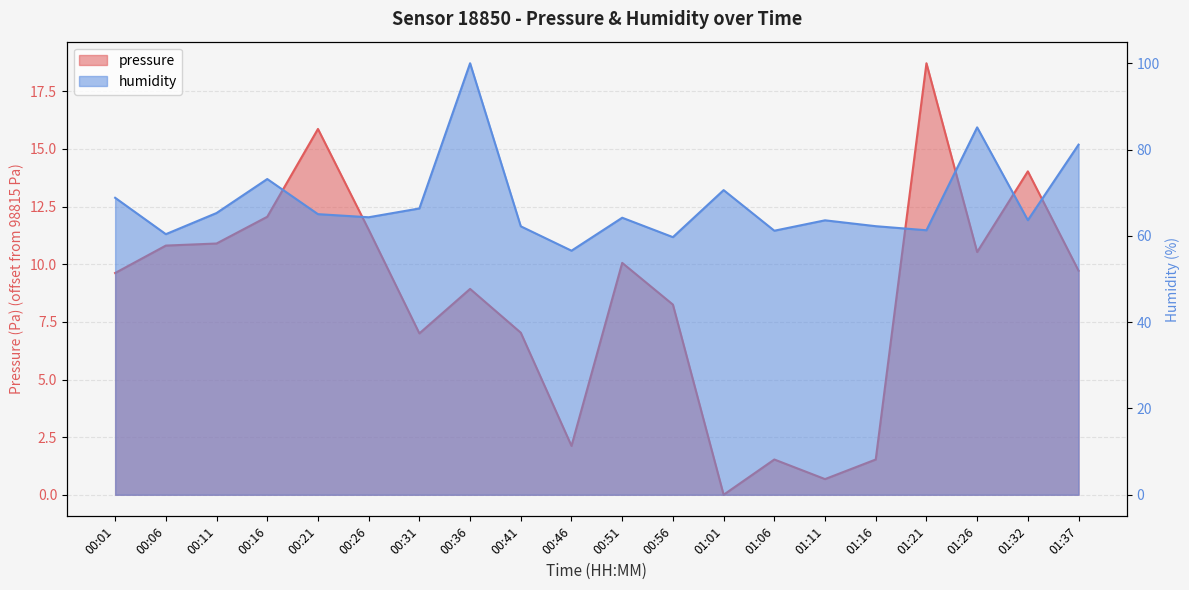

How many distinct data groups are displayed?

2